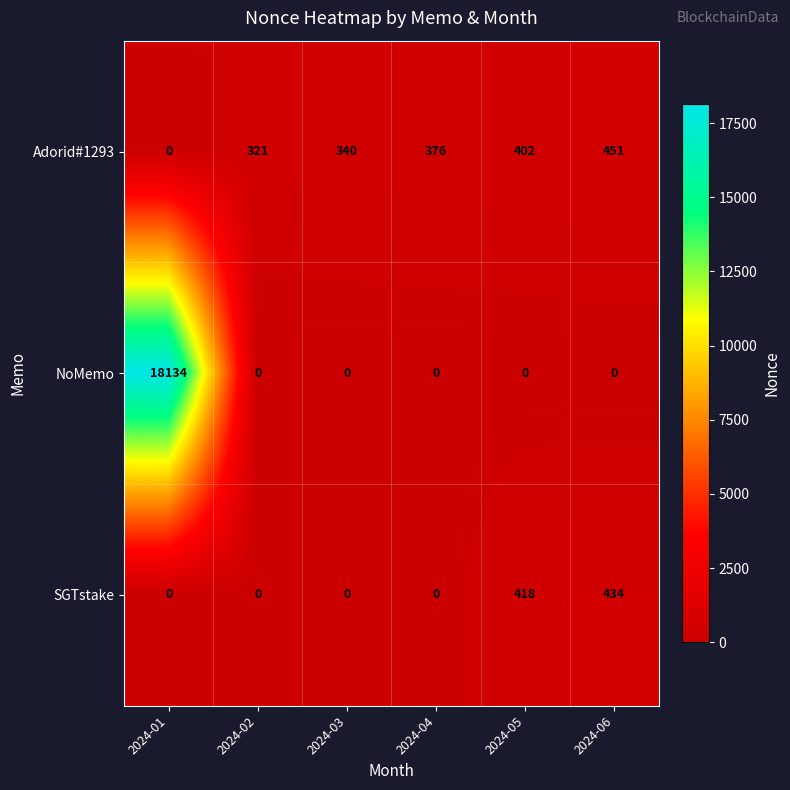

What is the average value of the NoMemo series?

3022